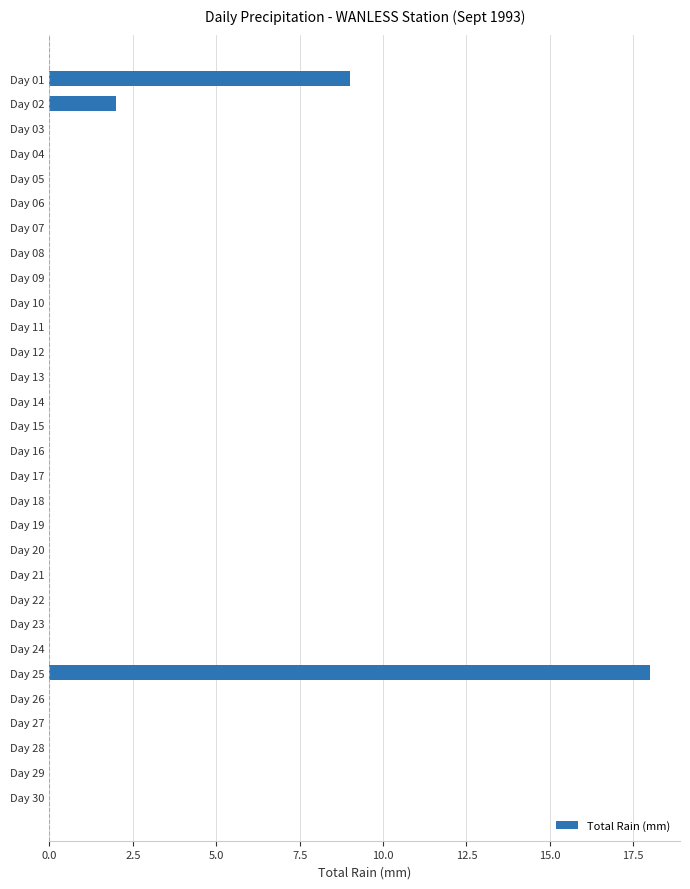

Is it true that the value at Day 12 is 0?

True